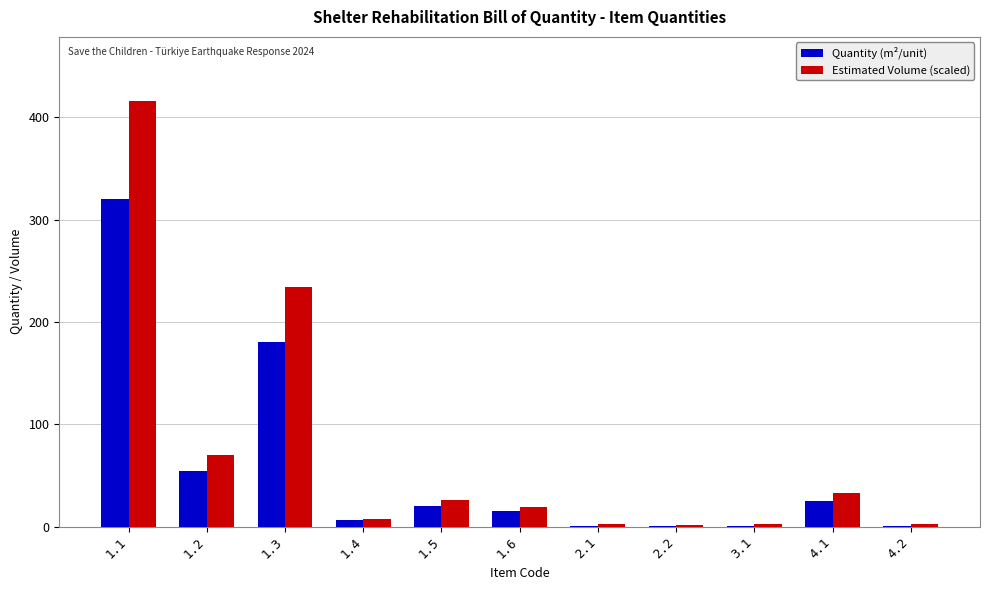

Which series changed the most between 1.3 and 1.4?

Estimated Volume (scaled)